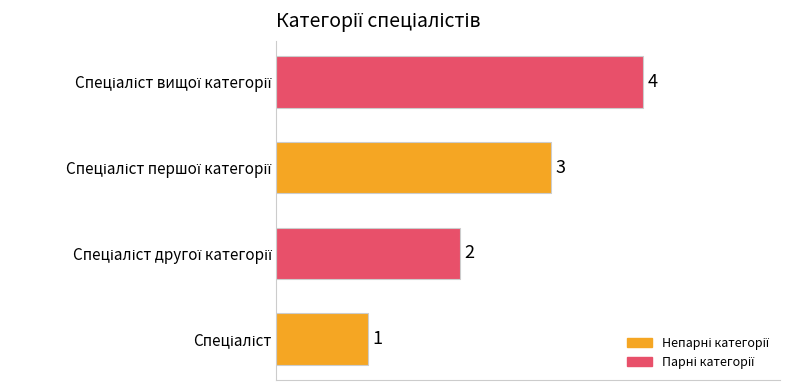

Does the chart contain any negative values?

No